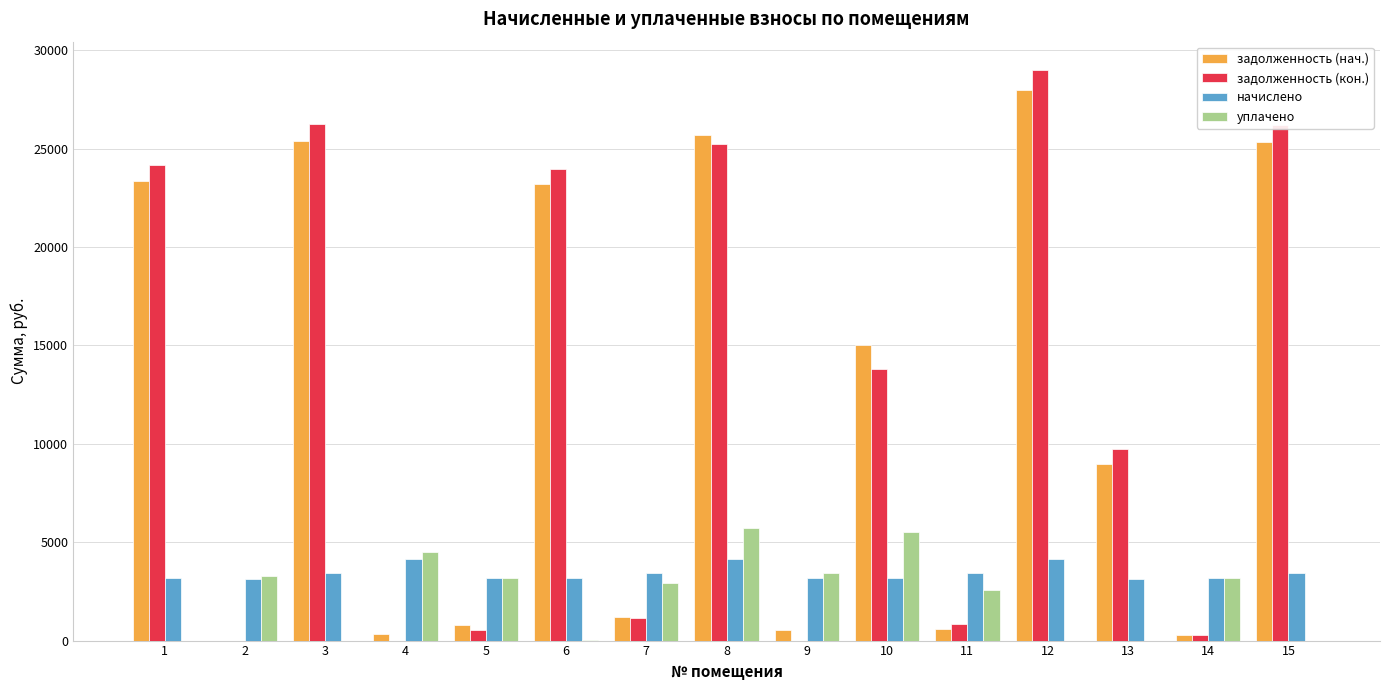

The value of задолженность (кон.) at 6 is 14004.3. True or false?

False